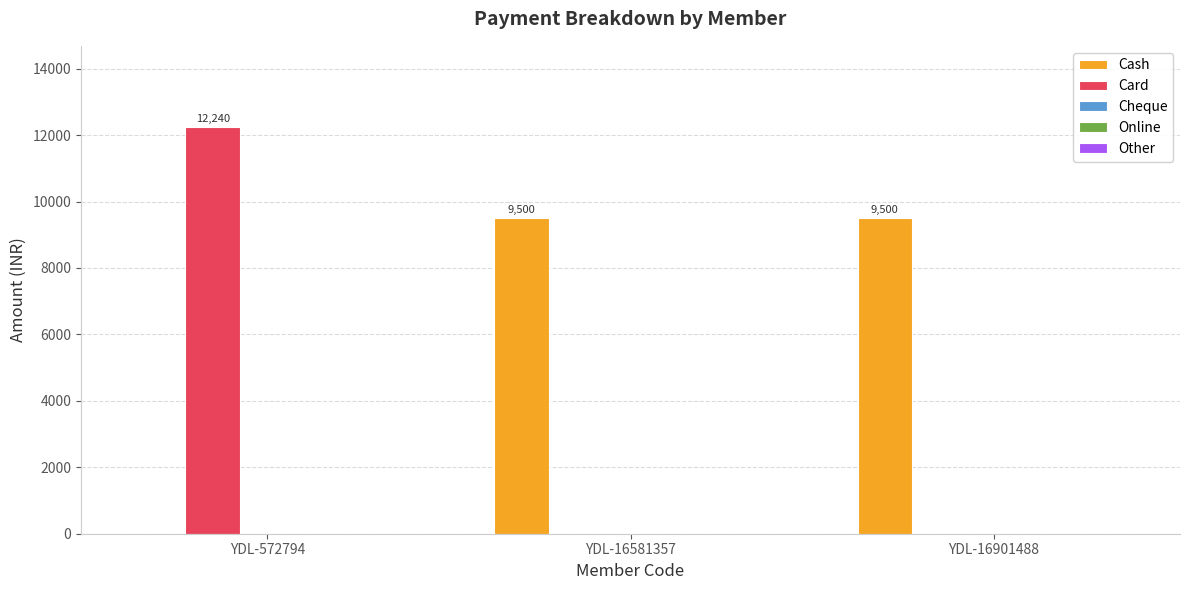

The Cash series shows 2527 at YDL-16901488. True or false?

False